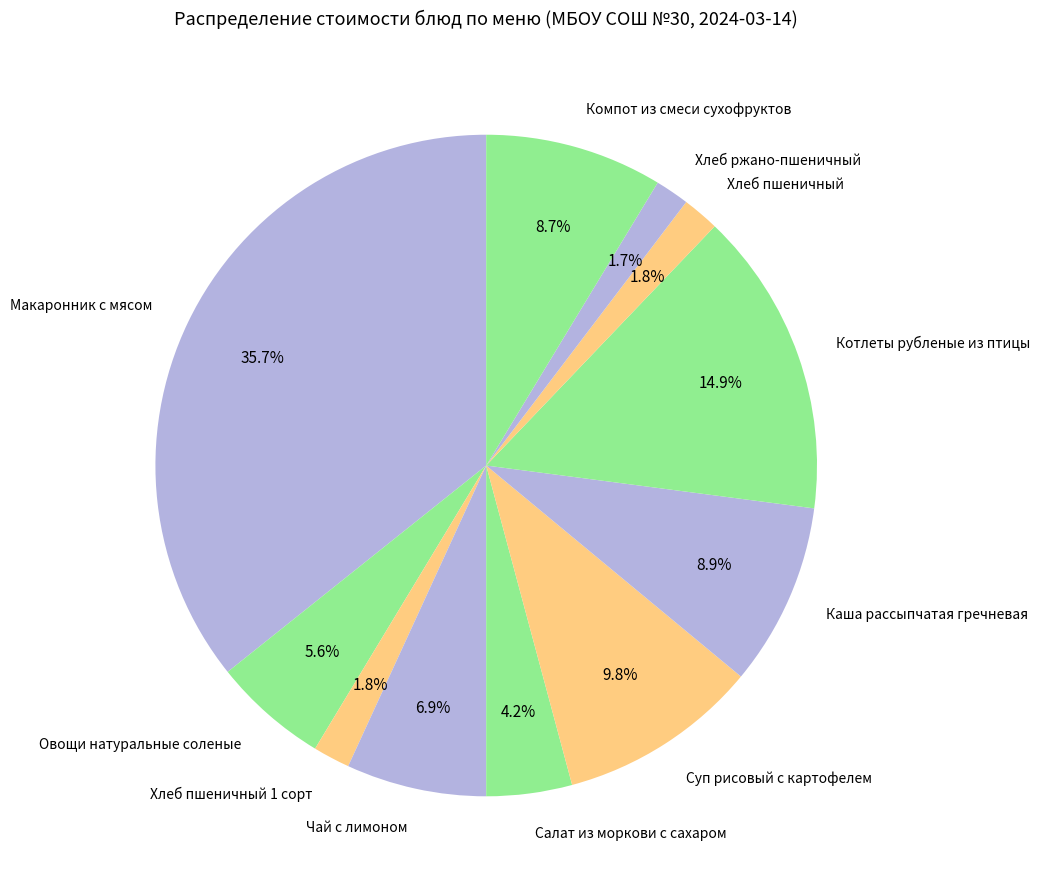

Is there a majority slice in this chart?

No